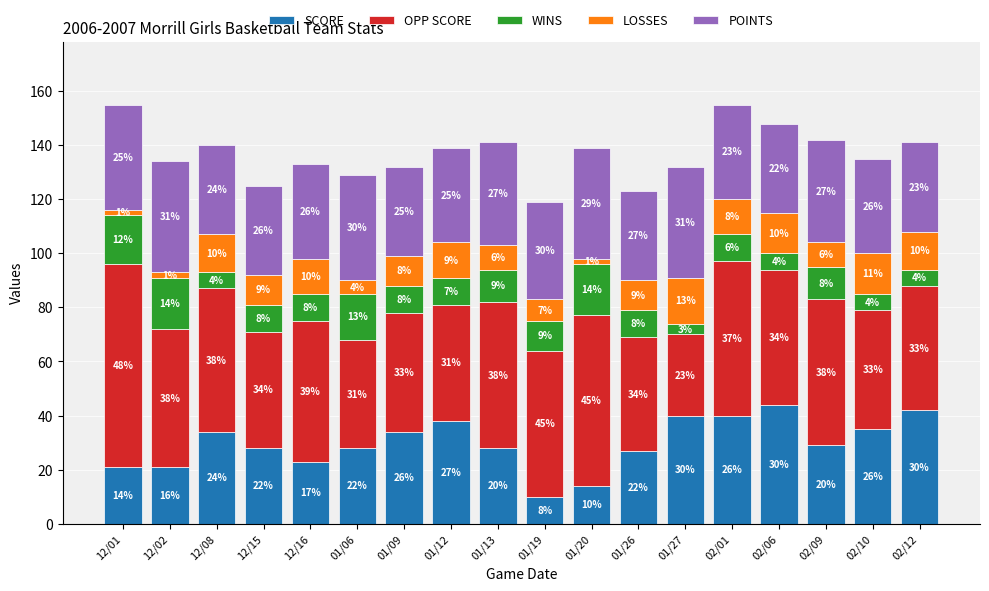

What is the average value of the SCORE series?

30